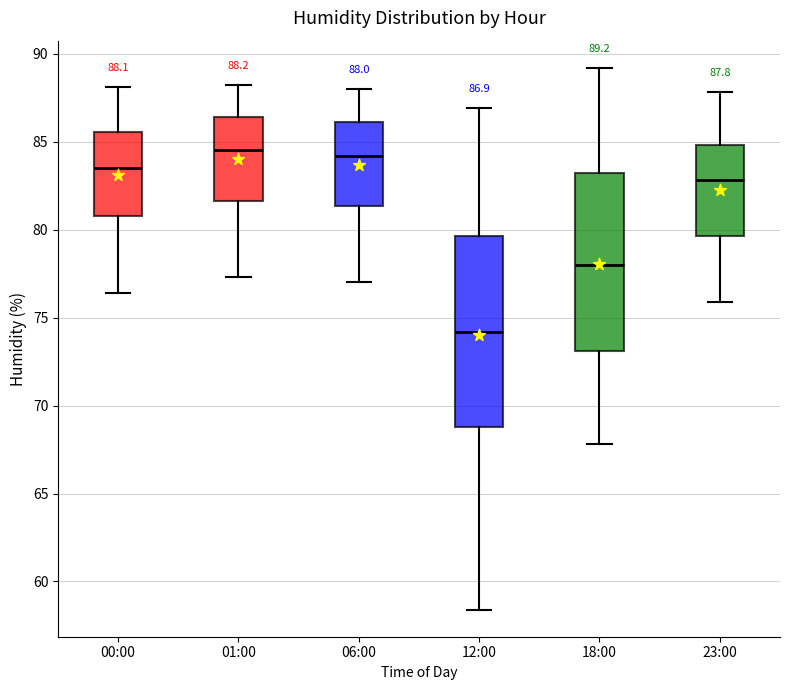

Comparing the boxes themselves (not the whiskers), which one is the tallest?

12:00